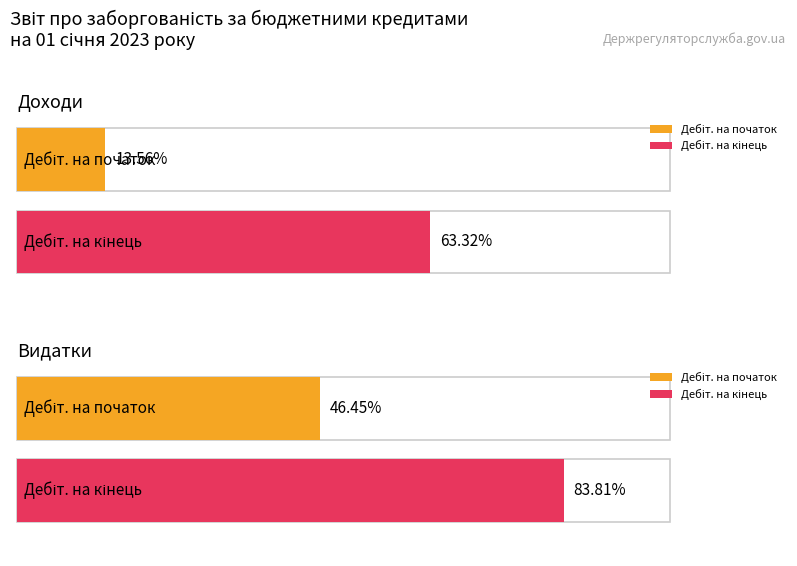

Count the number of categories in the chart.

2